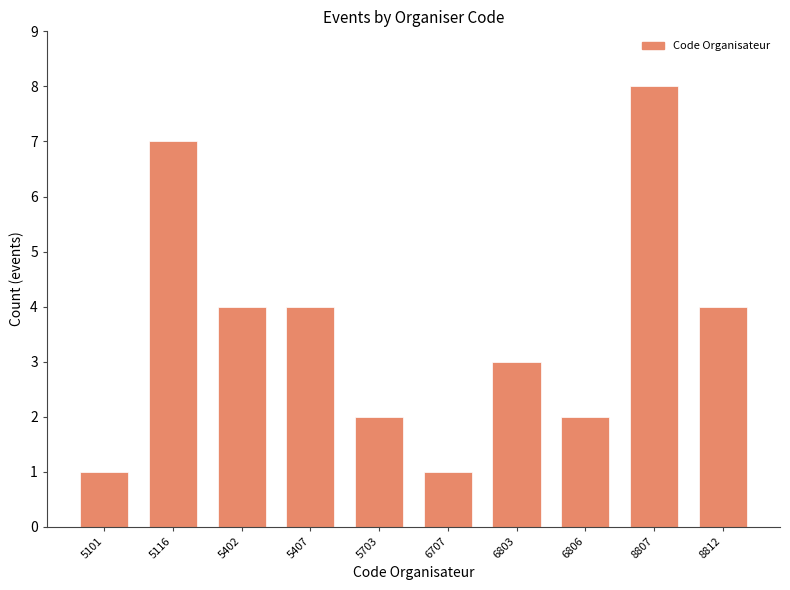

Reading left to right, what are all the values shown in this chart?

5101=1	5116=7	5402=4	5407=4	5703=2	6707=1	6803=3	6806=2	8807=8	8812=4